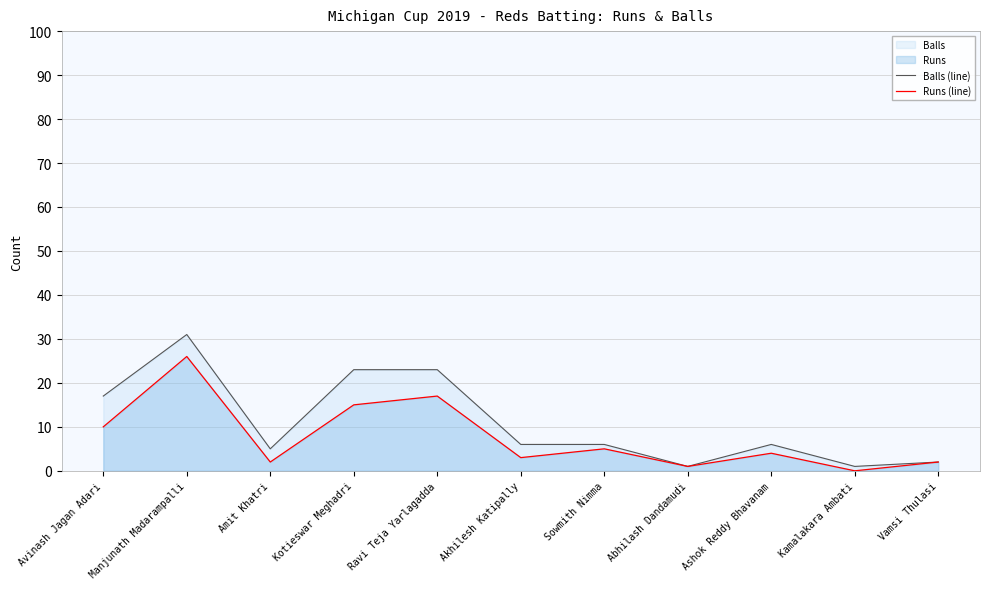

How many interior local valleys does the Runs (line) series have?

4